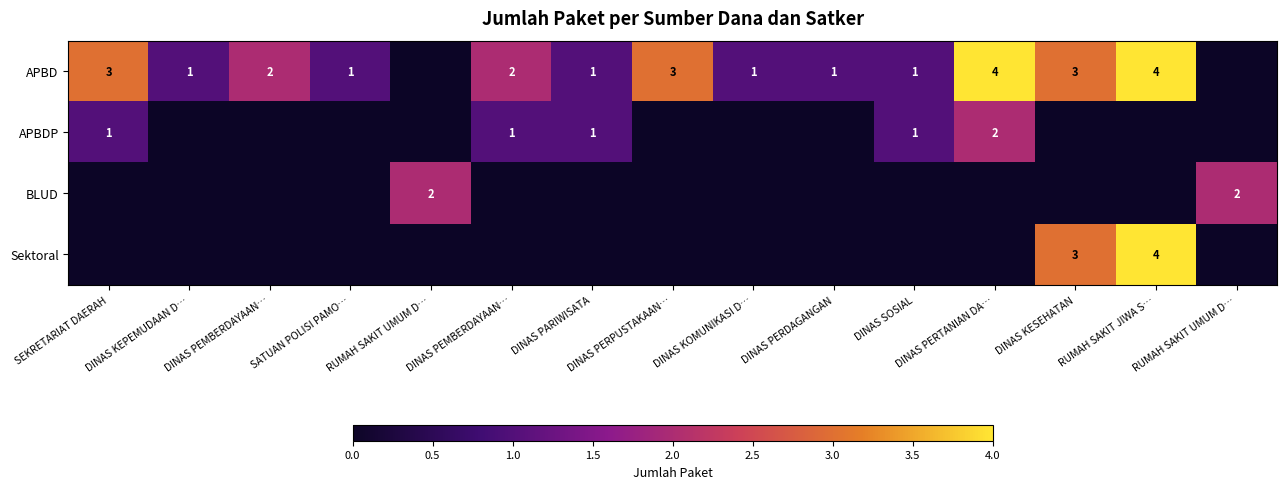

List the labels in order of APBD value, largest first.

DINAS PERTANIAN DA…, RUMAH SAKIT JIWA S…, SEKRETARIAT DAERAH, DINAS PERPUSTAKAAN…, DINAS KESEHATAN, DINAS PEMBERDAYAAN…, DINAS PEMBERDAYAAN…, DINAS KEPEMUDAAN D…, SATUAN POLISI PAMO…, DINAS PARIWISATA, DINAS KOMUNIKASI D…, DINAS PERDAGANGAN, DINAS SOSIAL, RUMAH SAKIT UMUM D…, RUMAH SAKIT UMUM D…